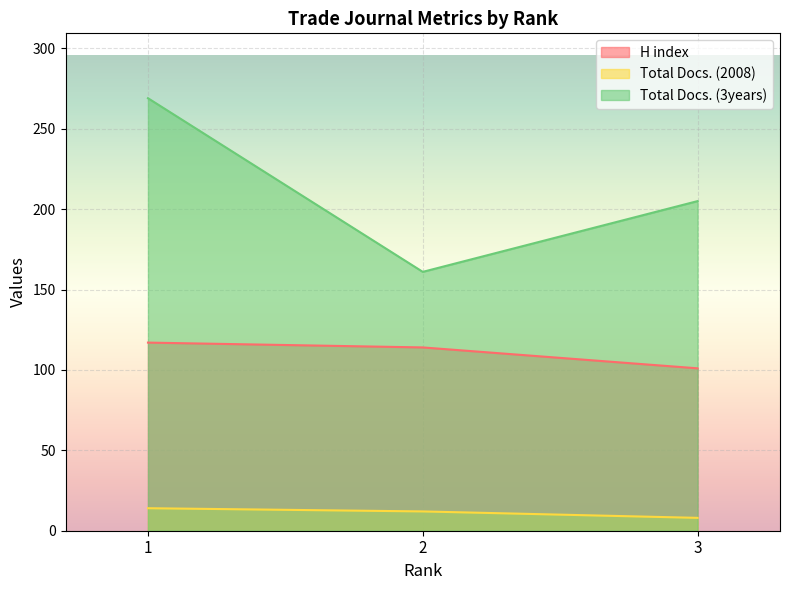

What is the sum of the Total Docs. (3years) values at 3 and 2?

366